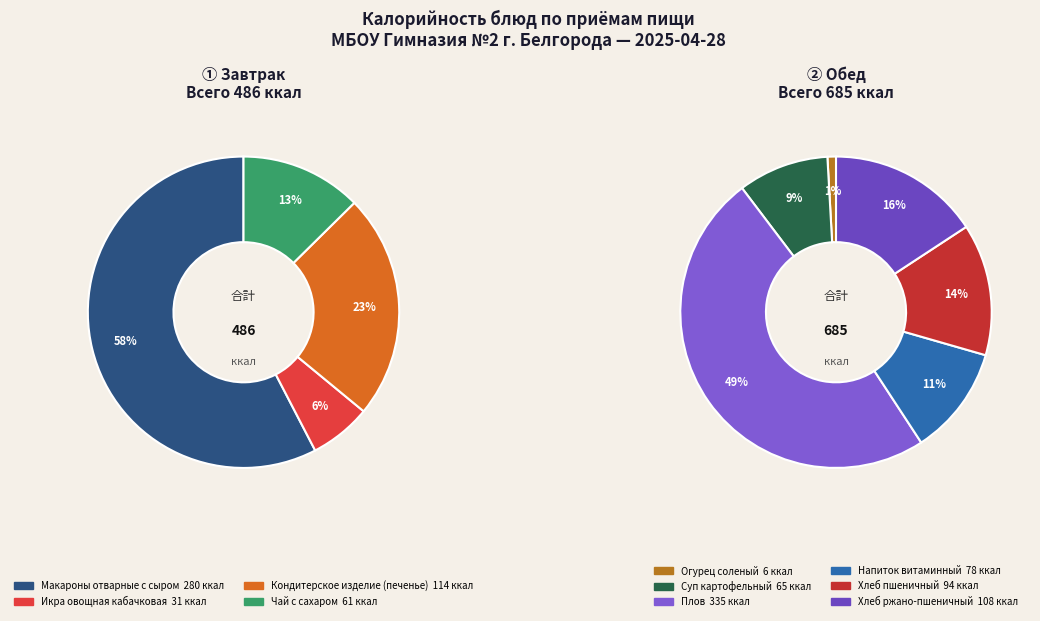

What is the largest slice in the pie chart?

Плов